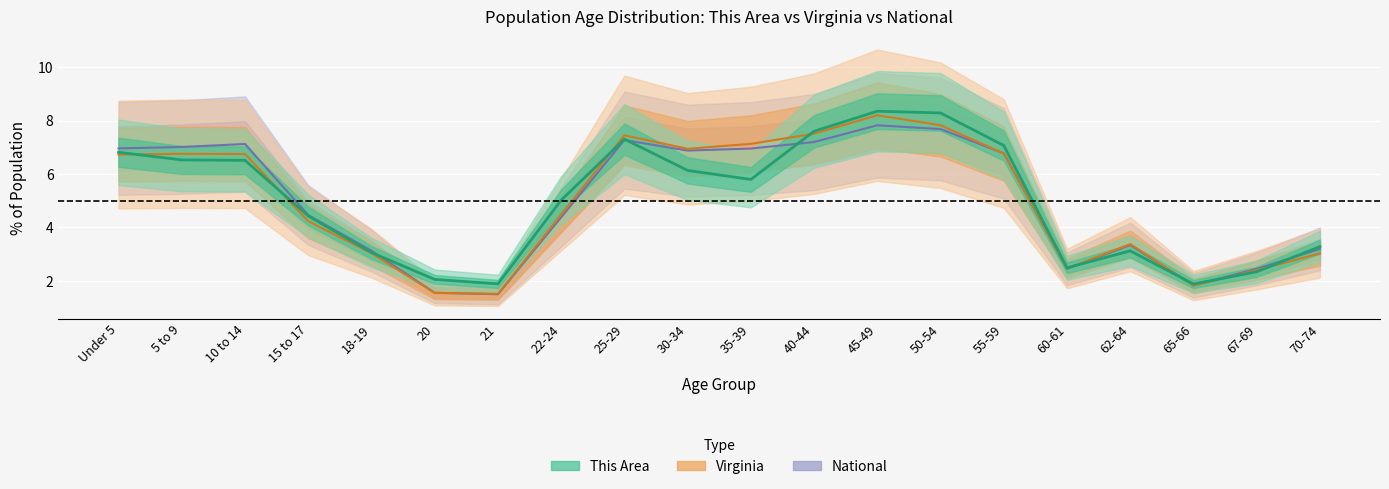

How many values in the virginia series exceed 6?

10